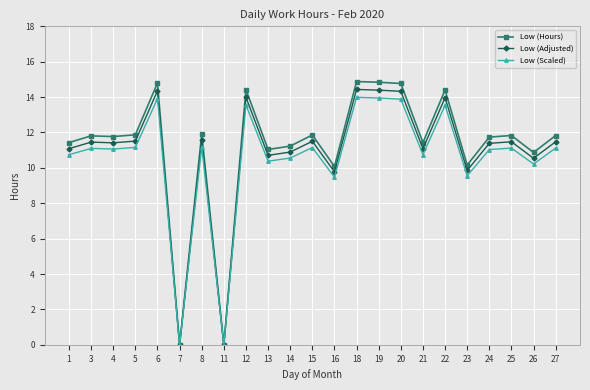

What is the greatest value displayed?

14.9